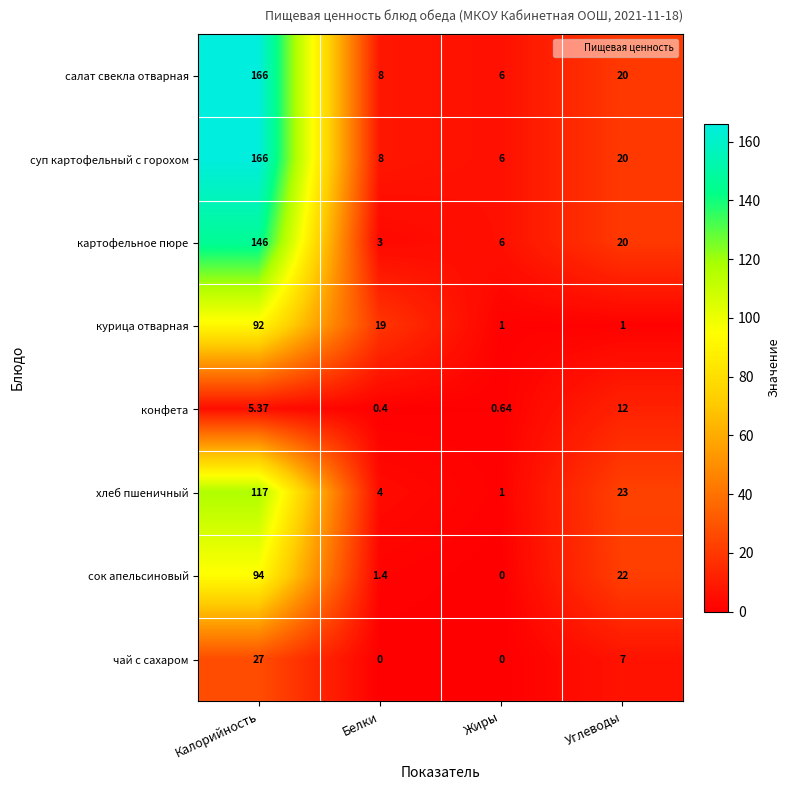

How many categories are shown in the chart?

4